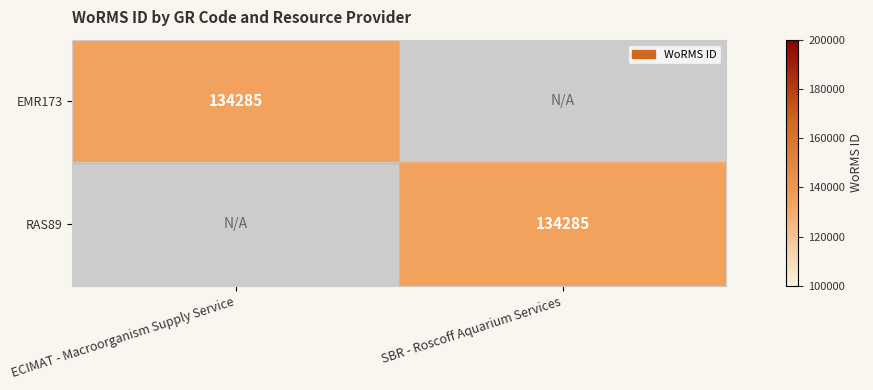

The value of EMR173 at ECIMAT - Macroorganism Supply Service is 230581. True or false?

False